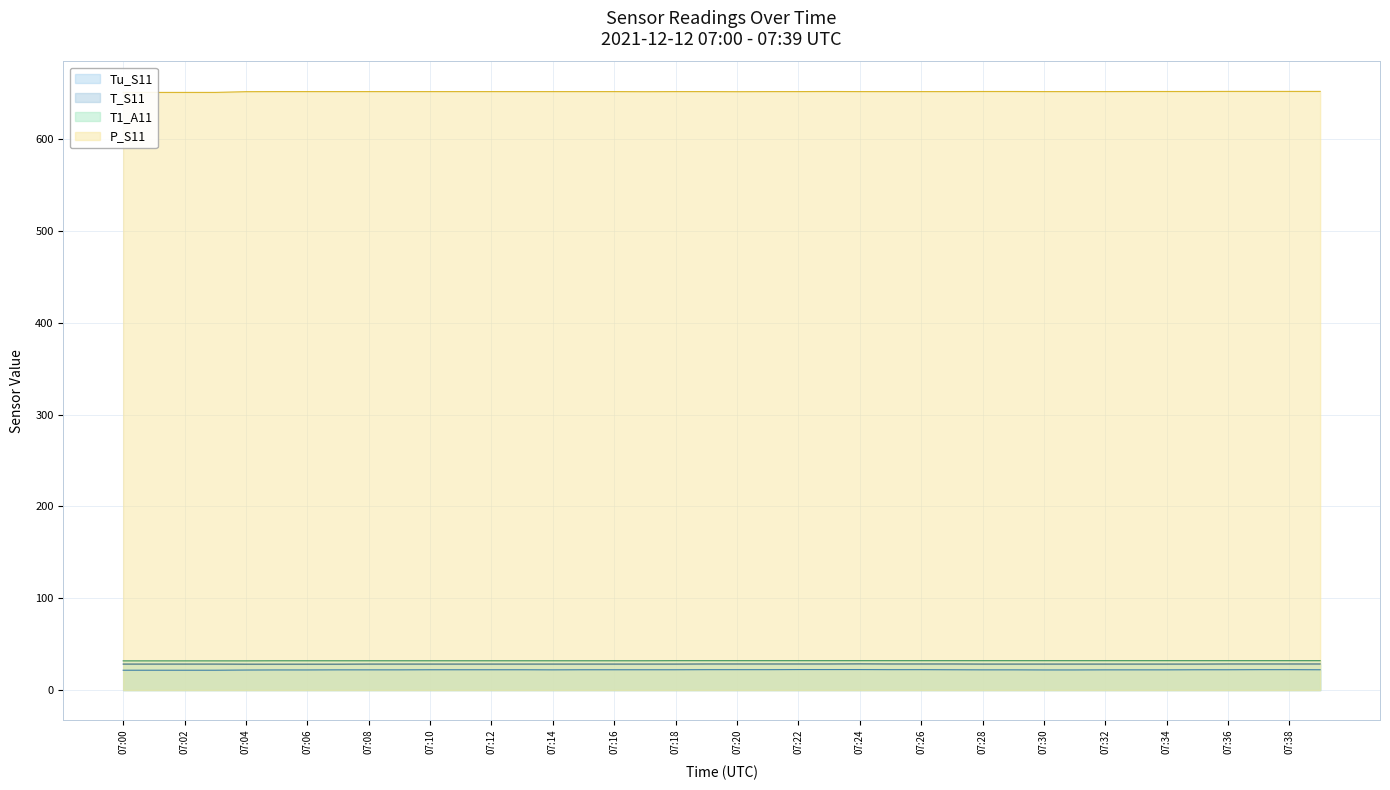

At how many categories does at least one series exceed 430?

40